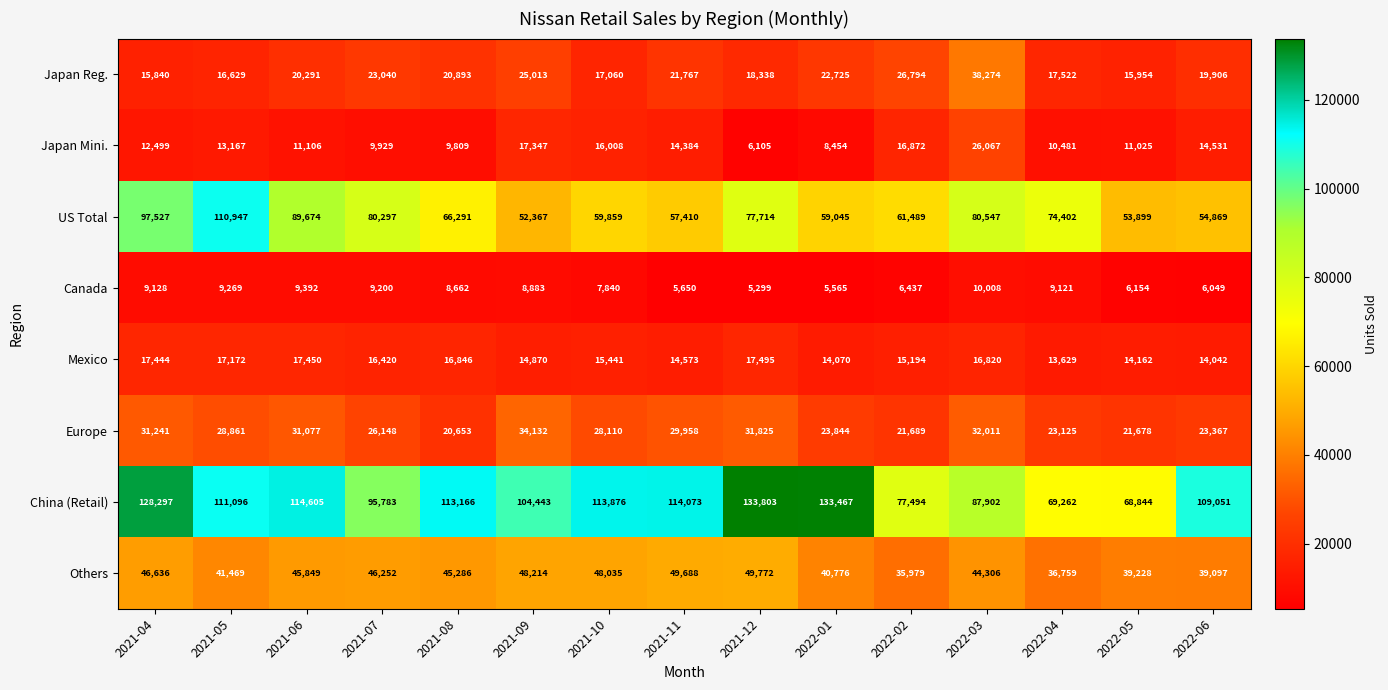

True or false: Others has a value of 44306 at 2022-03.

True